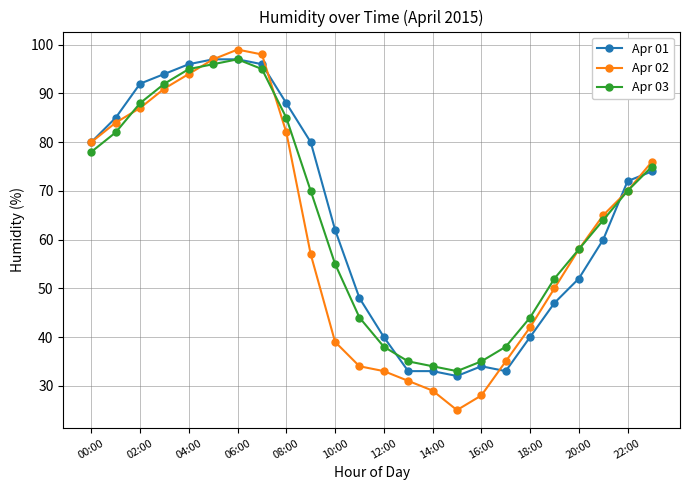

What is the value of the Apr 03 point at the 22nd from the left?

64